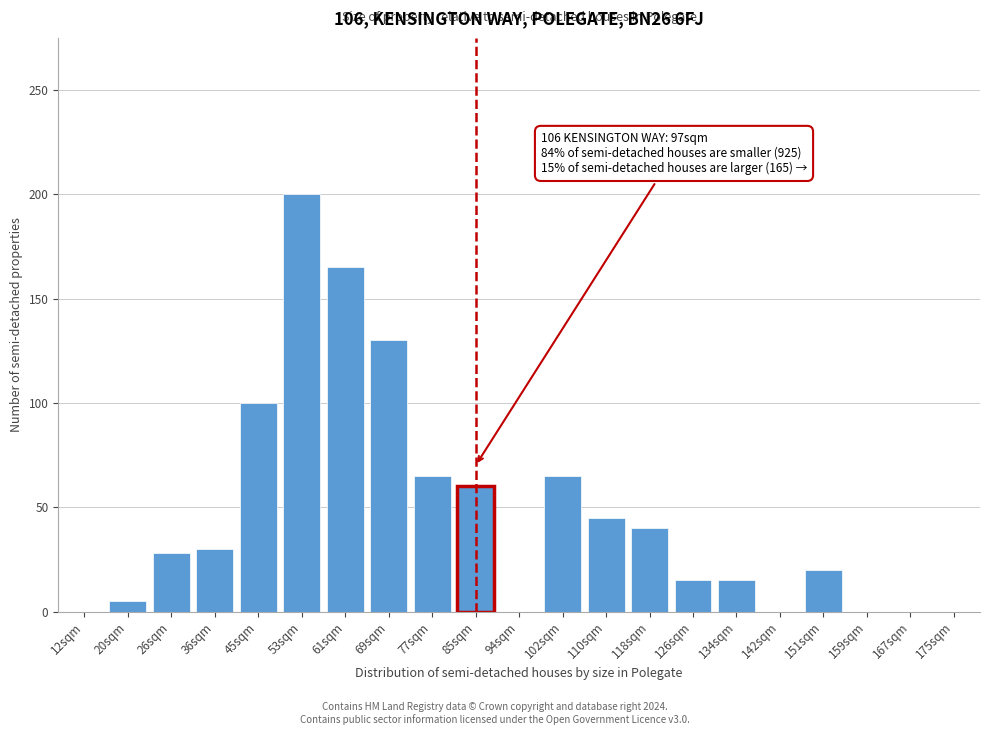

Reading left to right, what are all the values shown in this chart?

12sqm=0	20sqm=5	26sqm=28	36sqm=30	45sqm=100	53sqm=200	61sqm=165	69sqm=130	77sqm=65	85sqm=60	94sqm=0	102sqm=65	110sqm=45	118sqm=40	126sqm=15	134sqm=15	142sqm=0	151sqm=20	159sqm=0	167sqm=0	175sqm=0